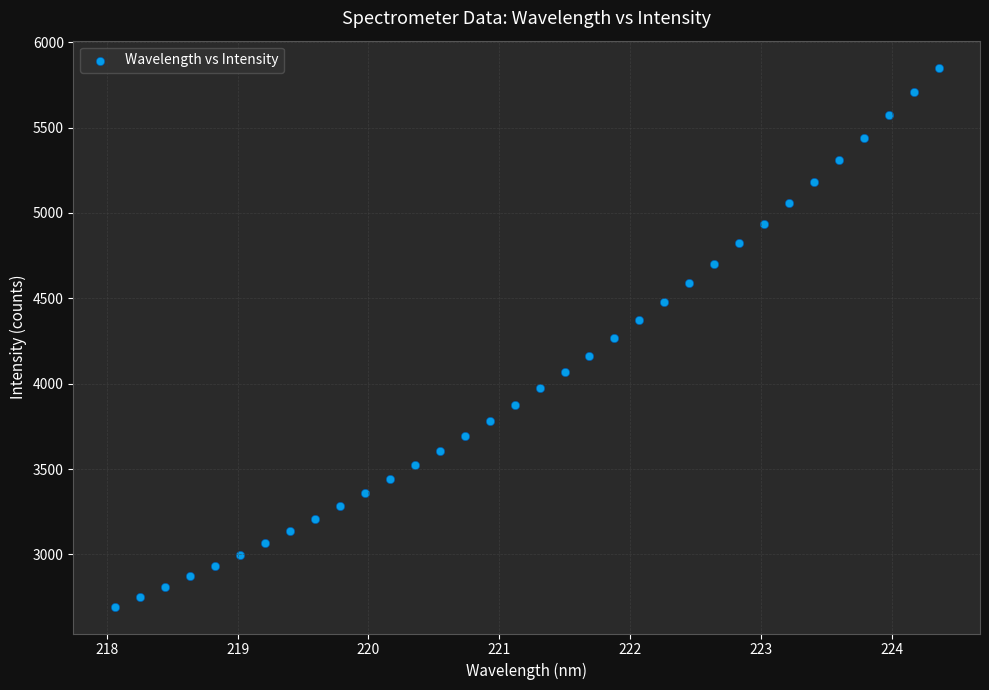

What is the range of X values (max minus min)?

6.3